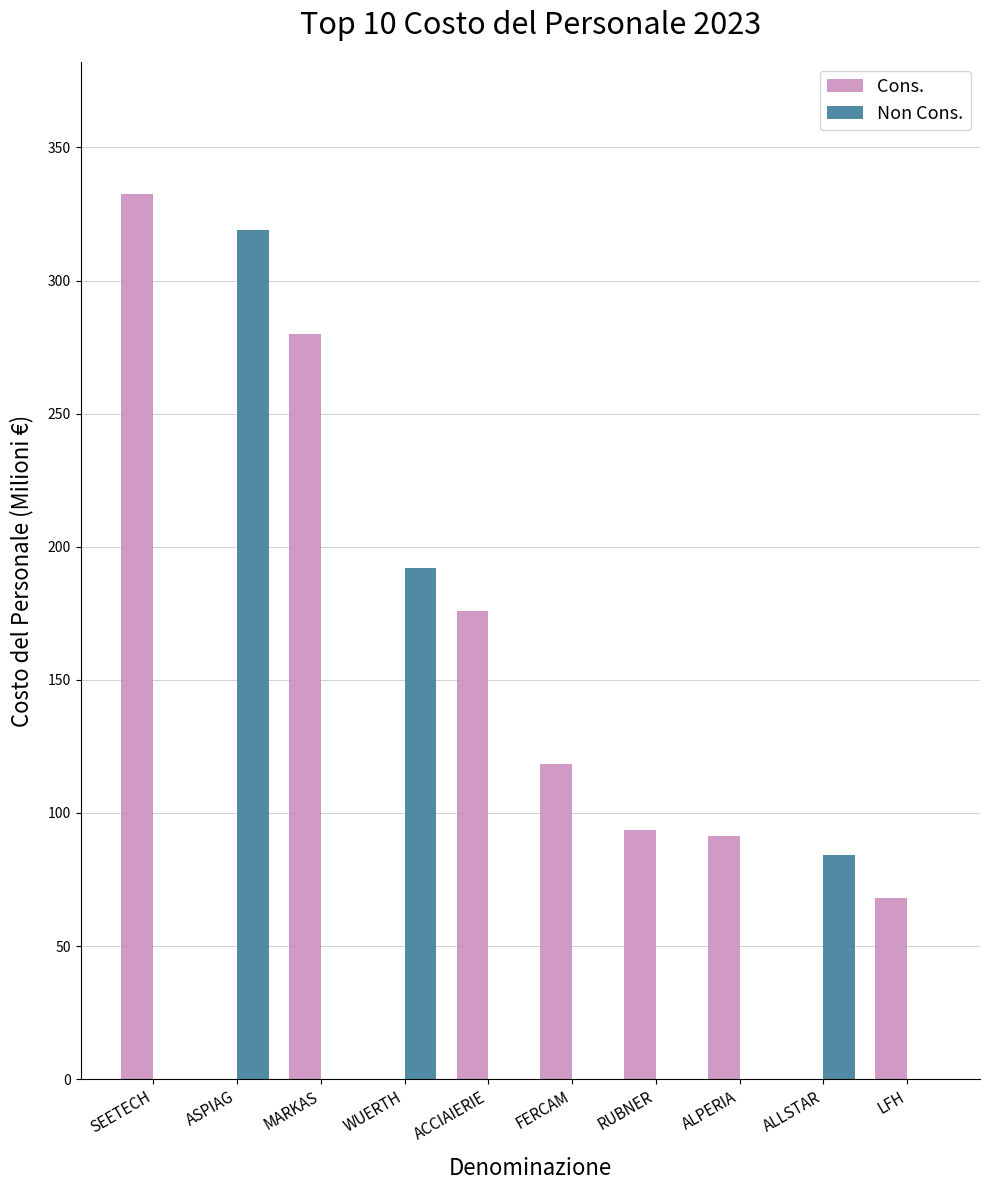

At which label does Cons. reach its peak?

SEETECH